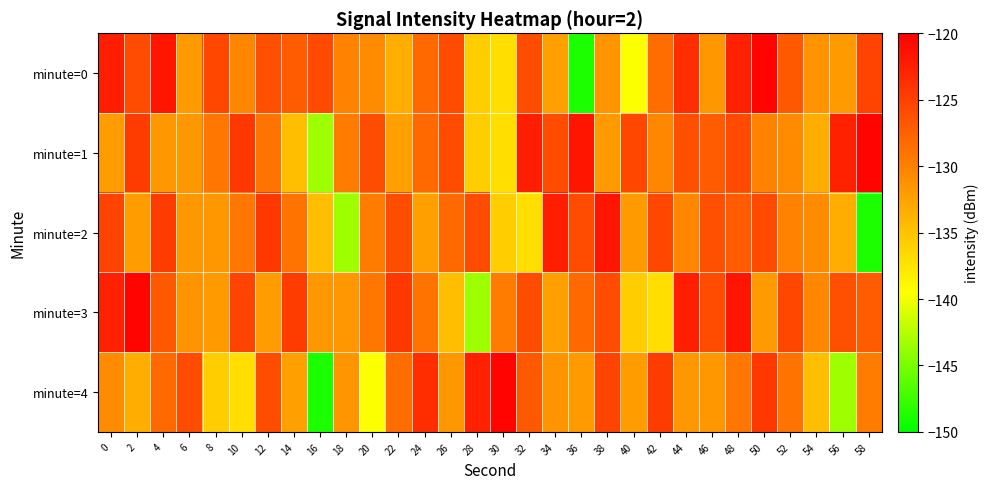

Which series has the largest total across all categories?

minute=3